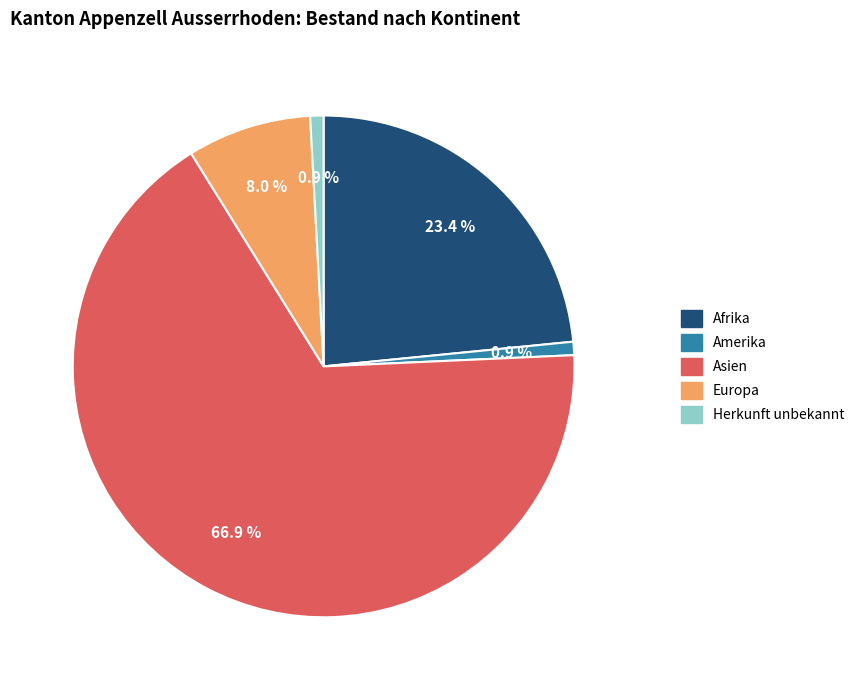

Approximately how many times larger is the value at Asien compared to Amerika?

78.0